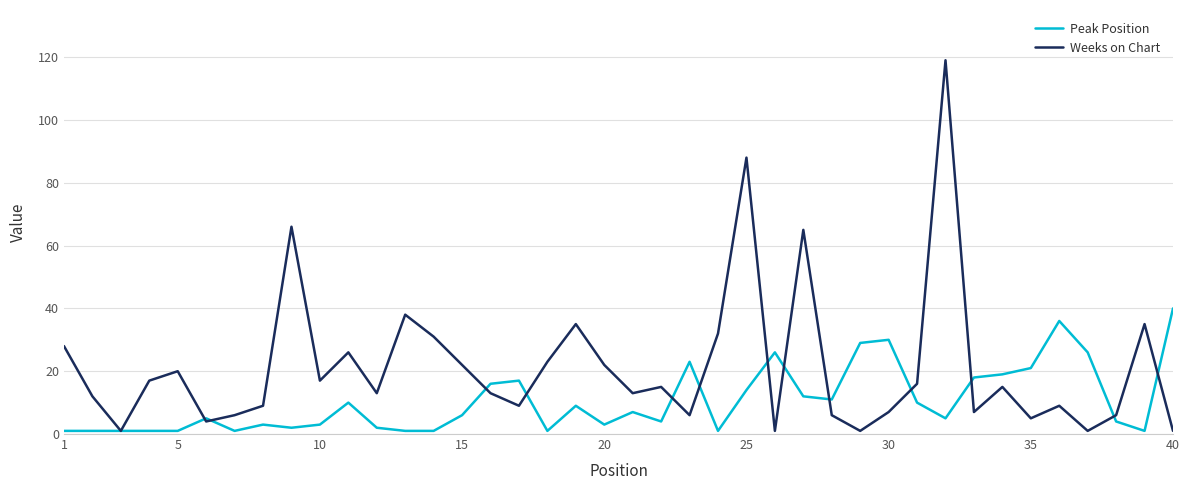

List the series in order of their overall mean, lowest first.

Peak Position, Weeks on Chart